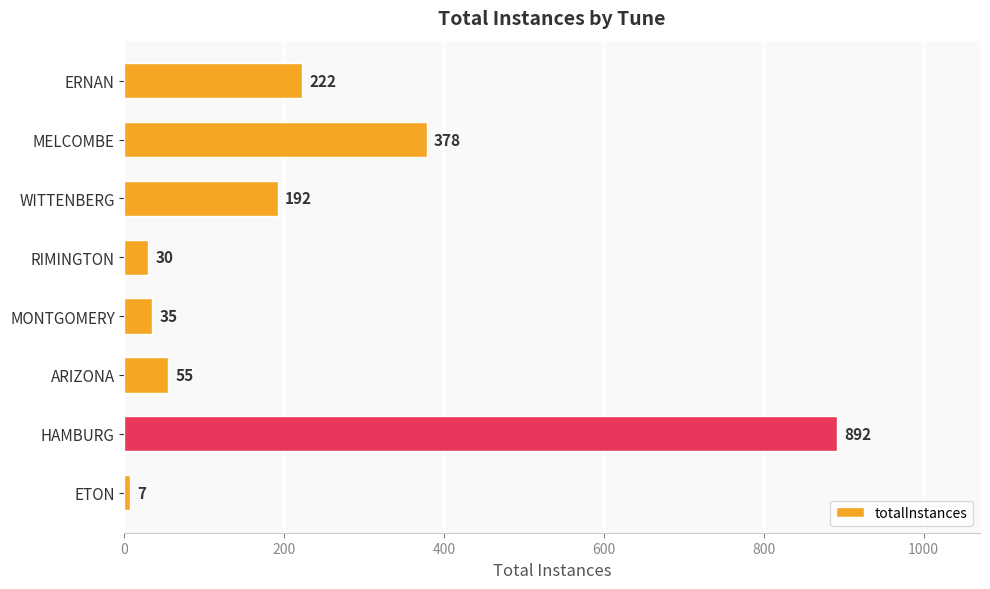

Rank the categories by value from highest to lowest.

HAMBURG, MELCOMBE, ERNAN, WITTENBERG, ARIZONA, MONTGOMERY, RIMINGTON, ETON